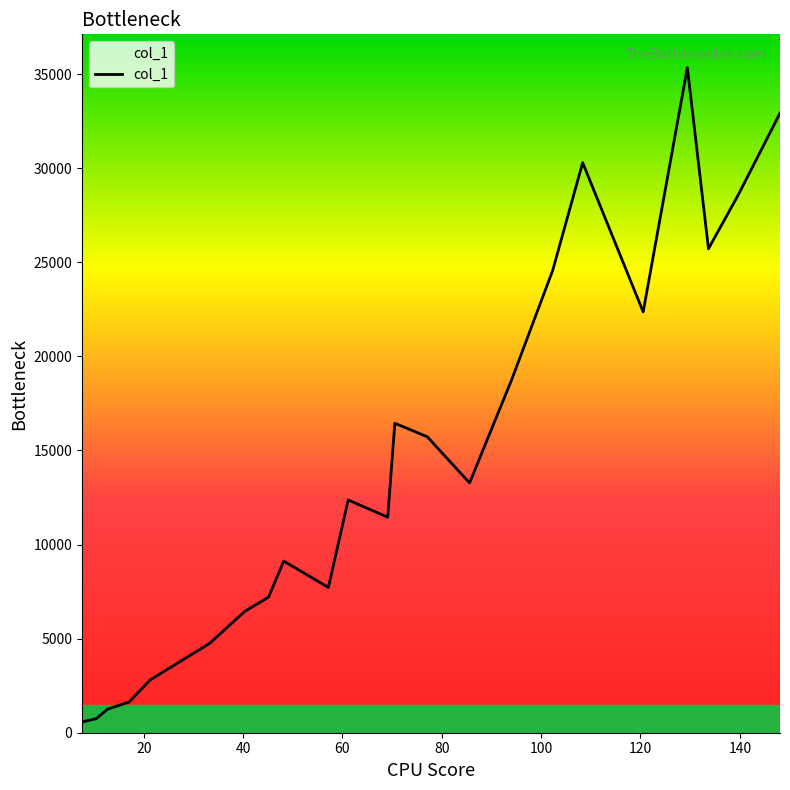

What is the minimum value shown in the chart?

567.9